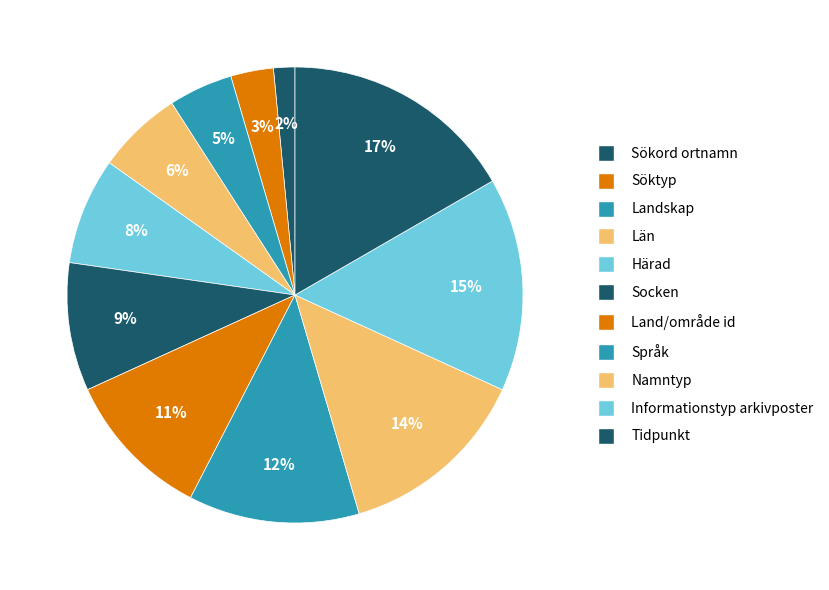

To the nearest percent, what portion does Söktyp represent?

3%